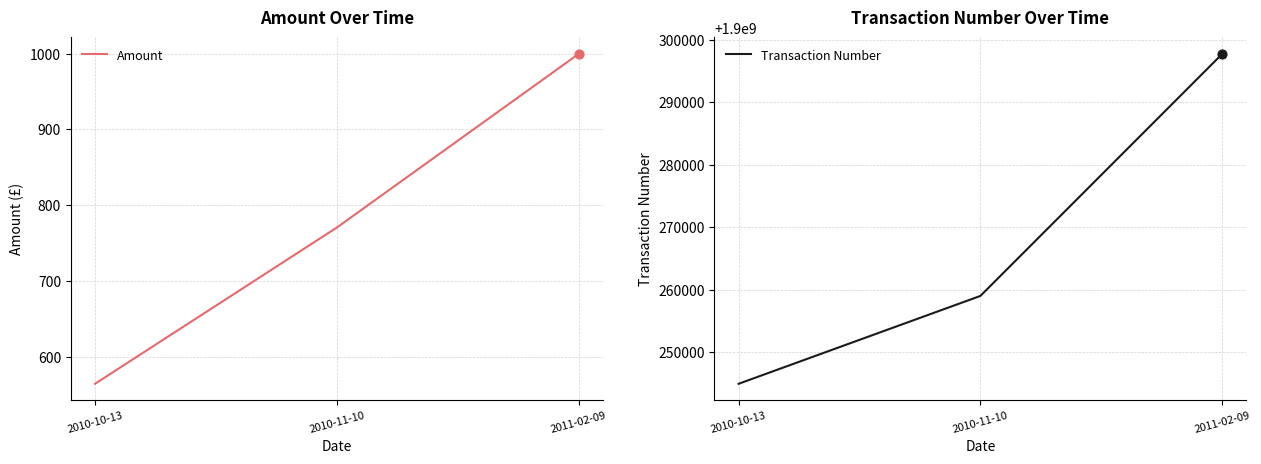

Which series has the largest total across all categories?

Transaction Number